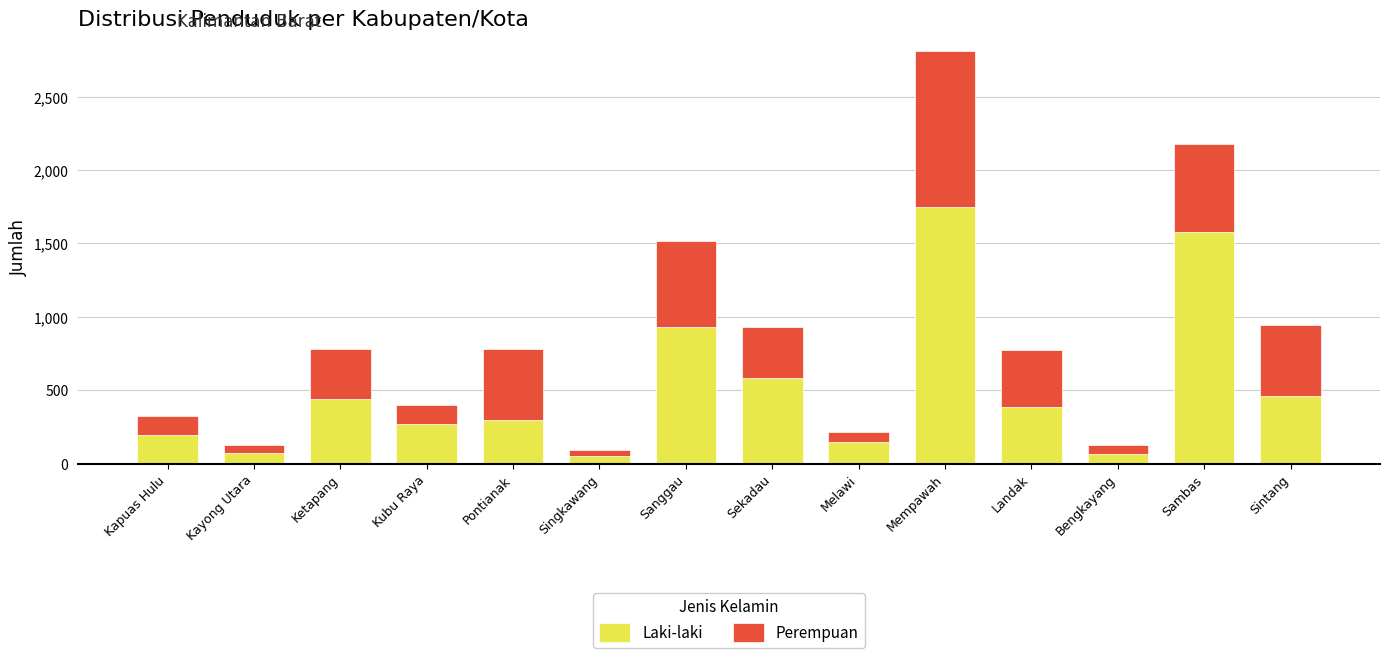

What is the average value of the Laki-laki series?

516